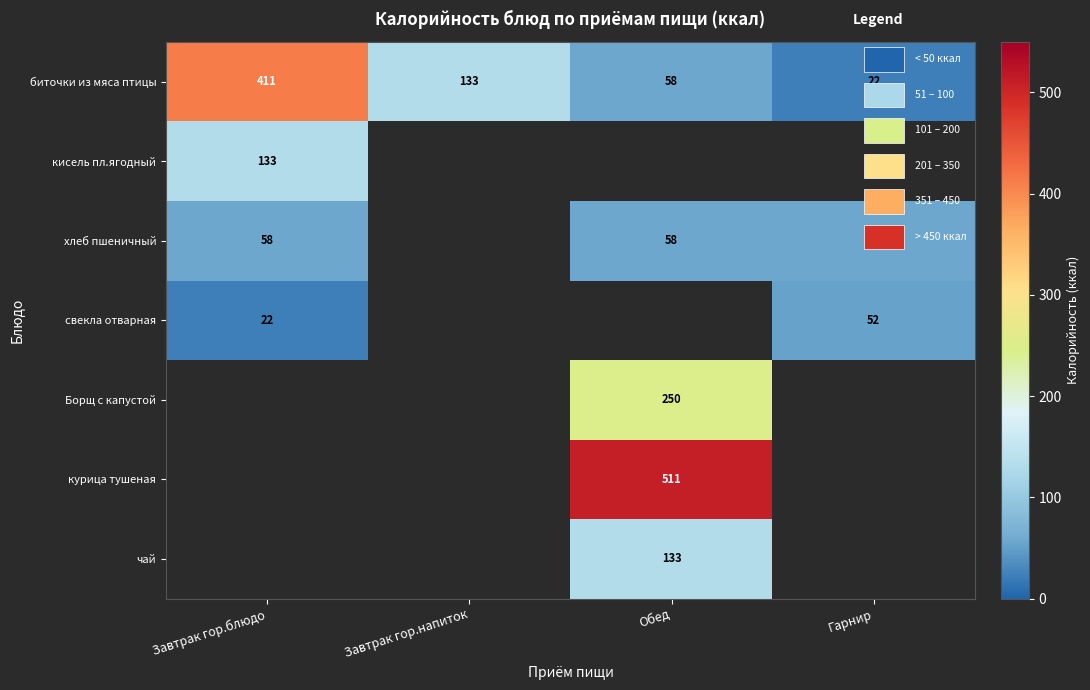

List the labels in order of хлеб пшеничный value, smallest first.

Завтрак гор.блюдо, Завтрак гор.напиток, Обед, Гарнир